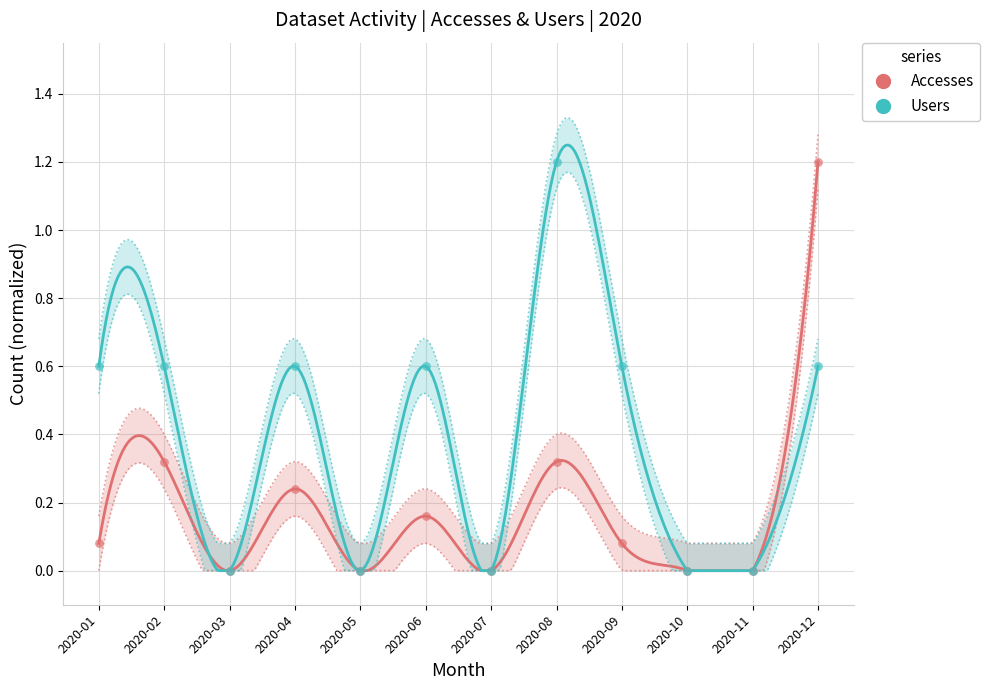

At which category is the sum across all series the highest?

2020-12